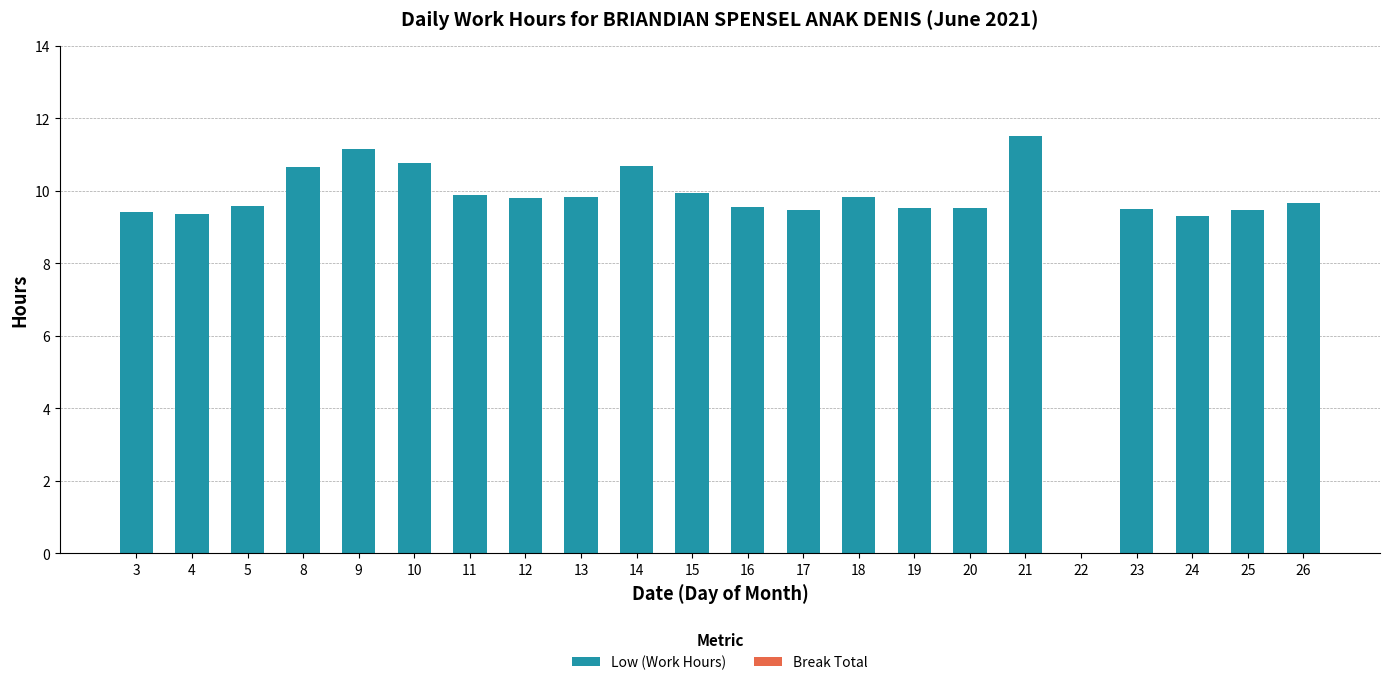

At which category does the chart reach its peak across all series?

21